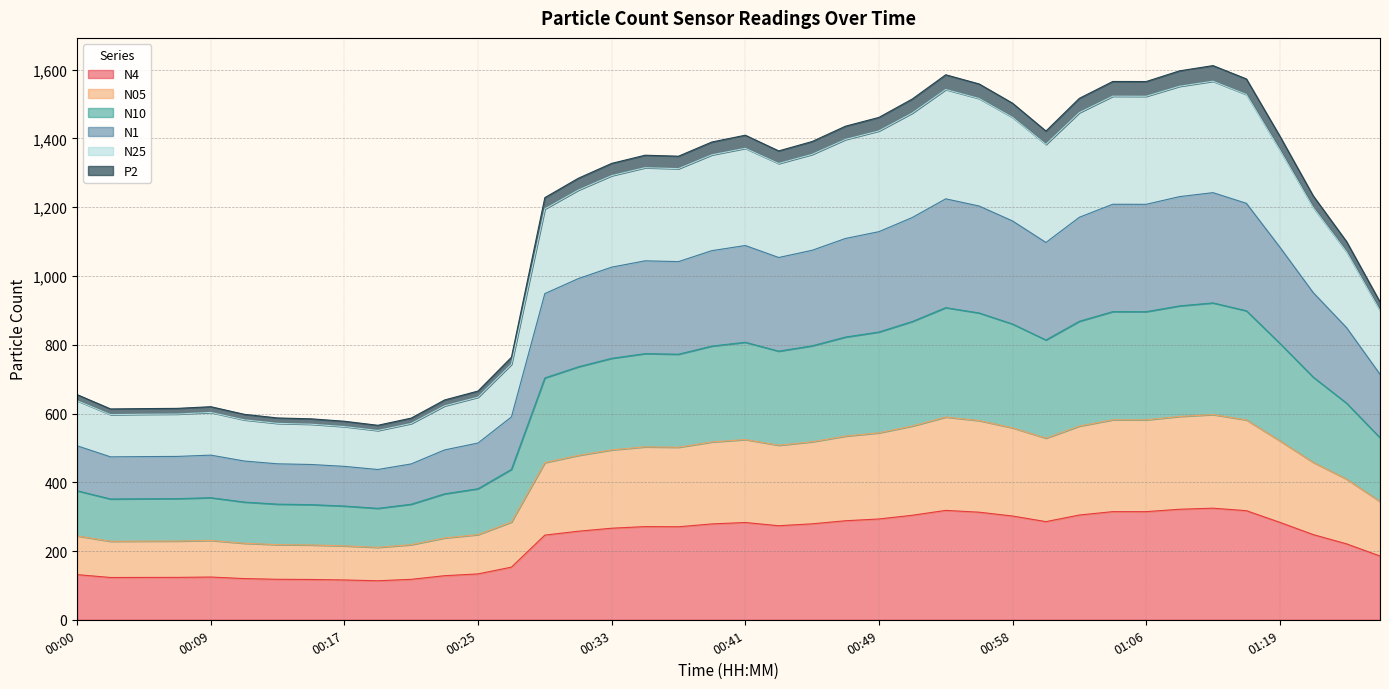

Is it true that N25 equals 2312.1 at 00:51?

False